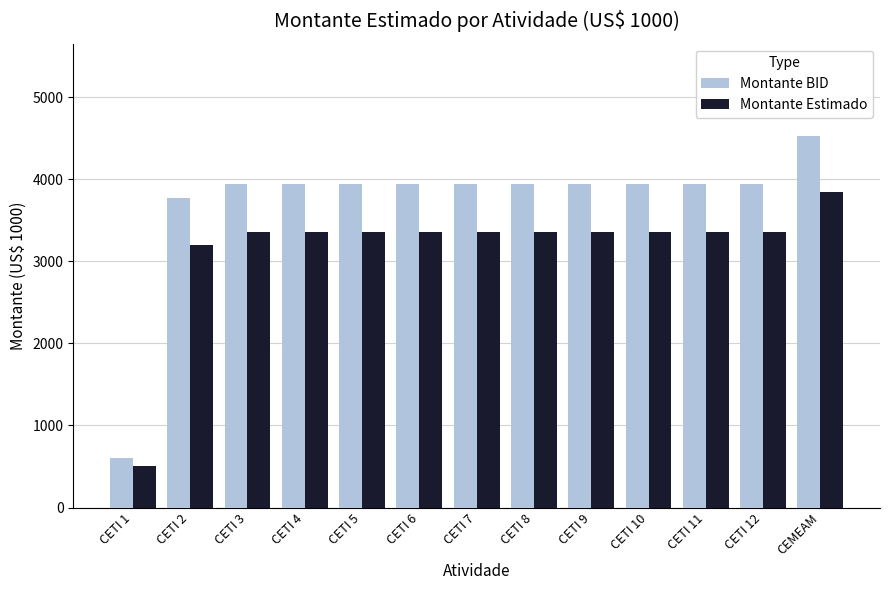

How many bars are there in total?

26